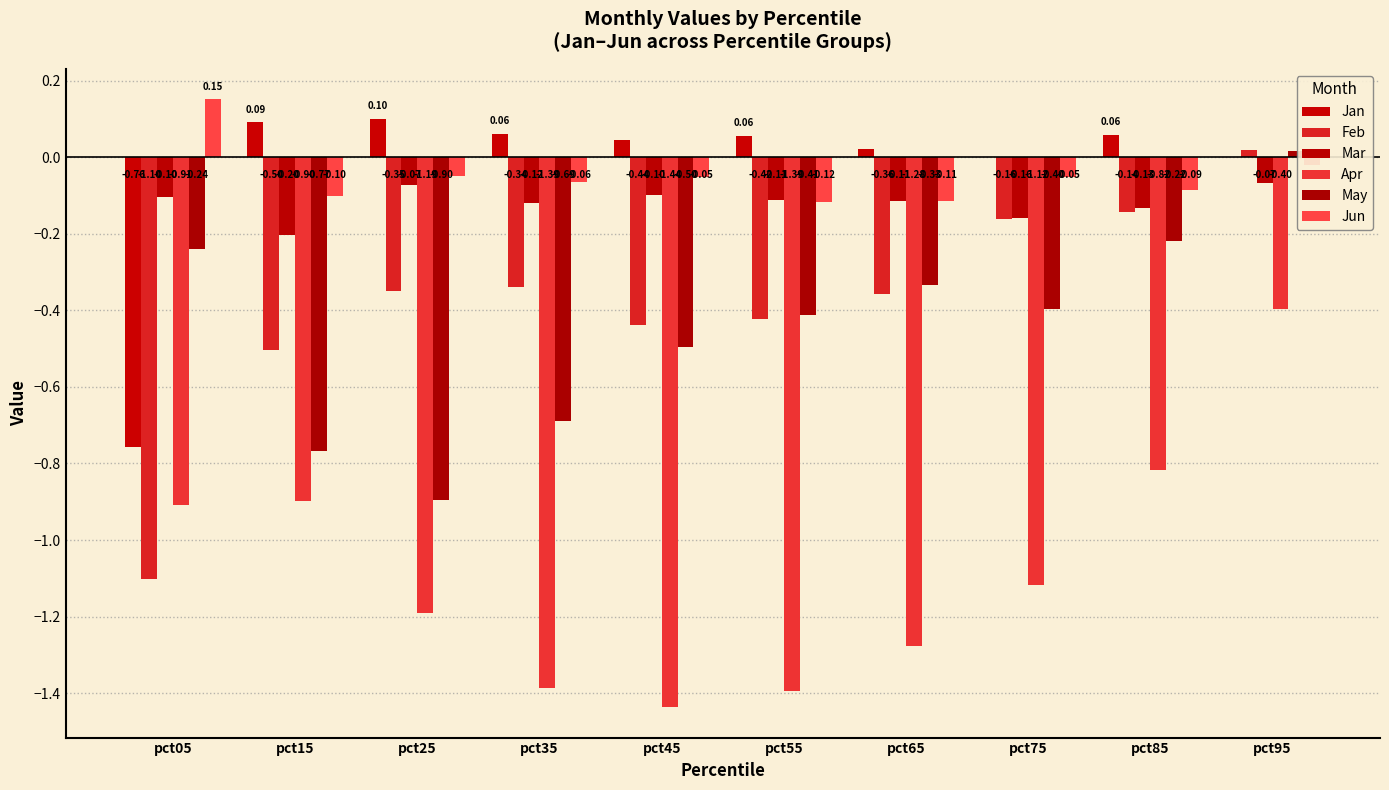

How many data points does each series have?

10